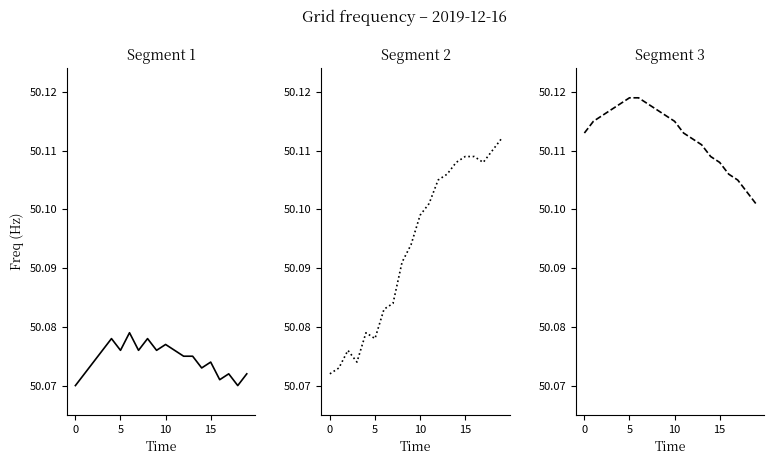

What is the label of the 13th point from the right?

7